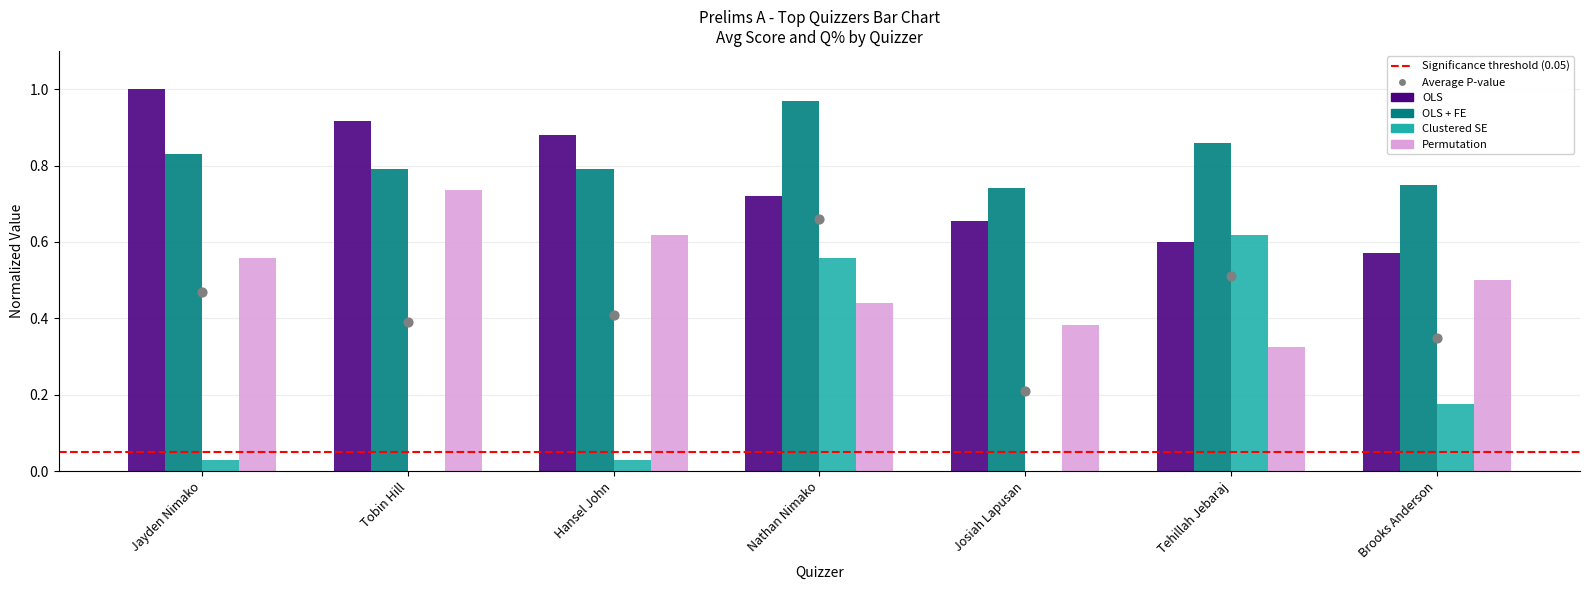

Is the value of Clustered SE (10s norm) at Nathan Nimako greater than the value of Permutation (20s norm) at Josiah Lapusan?

Yes